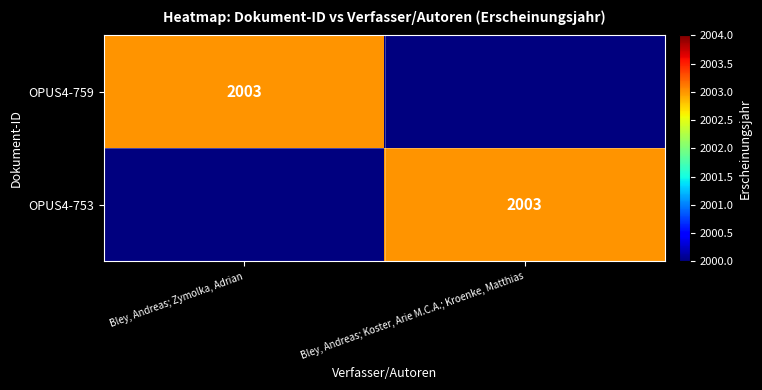

Is it true that OPUS4-759 equals 3199 at Bley, Andreas; Zymolka, Adrian?

False